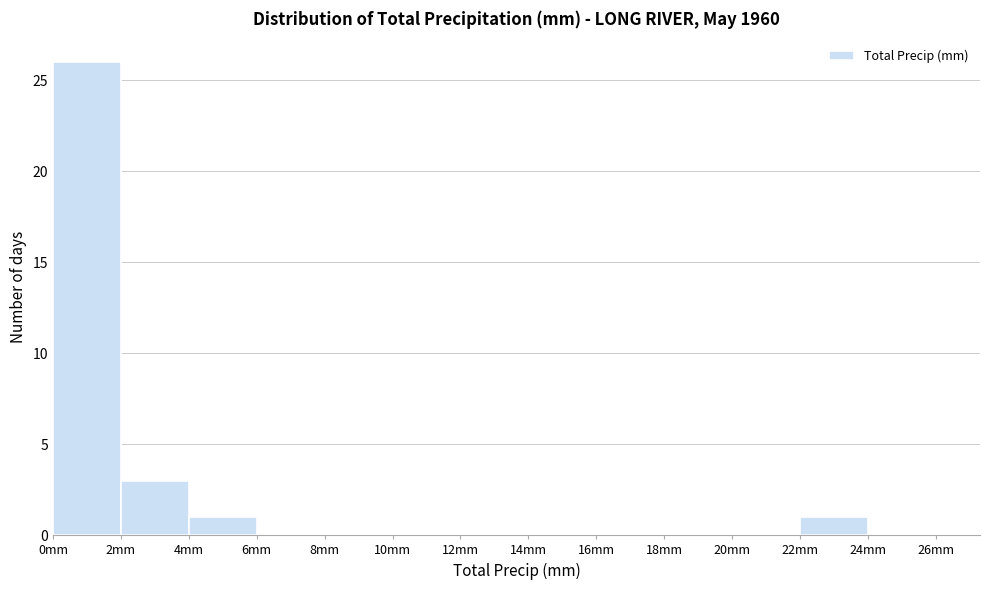

Which range on the x-axis has the tallest bar?

0 to 2